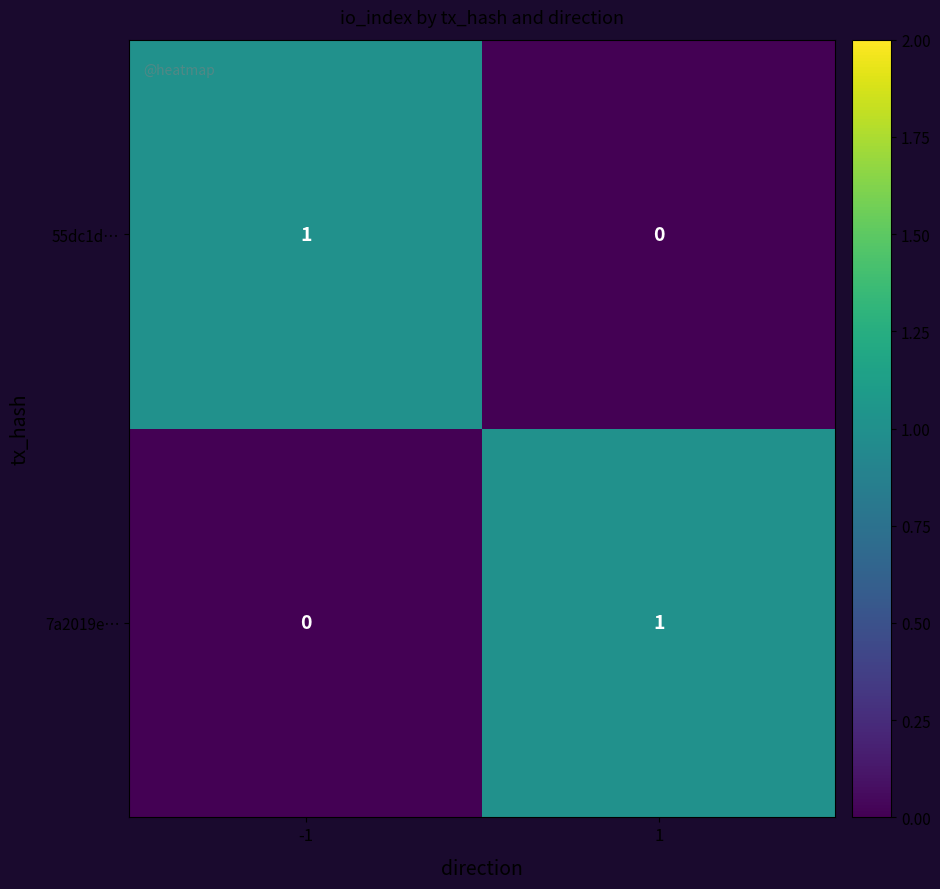

Count the number of data series in this chart.

2